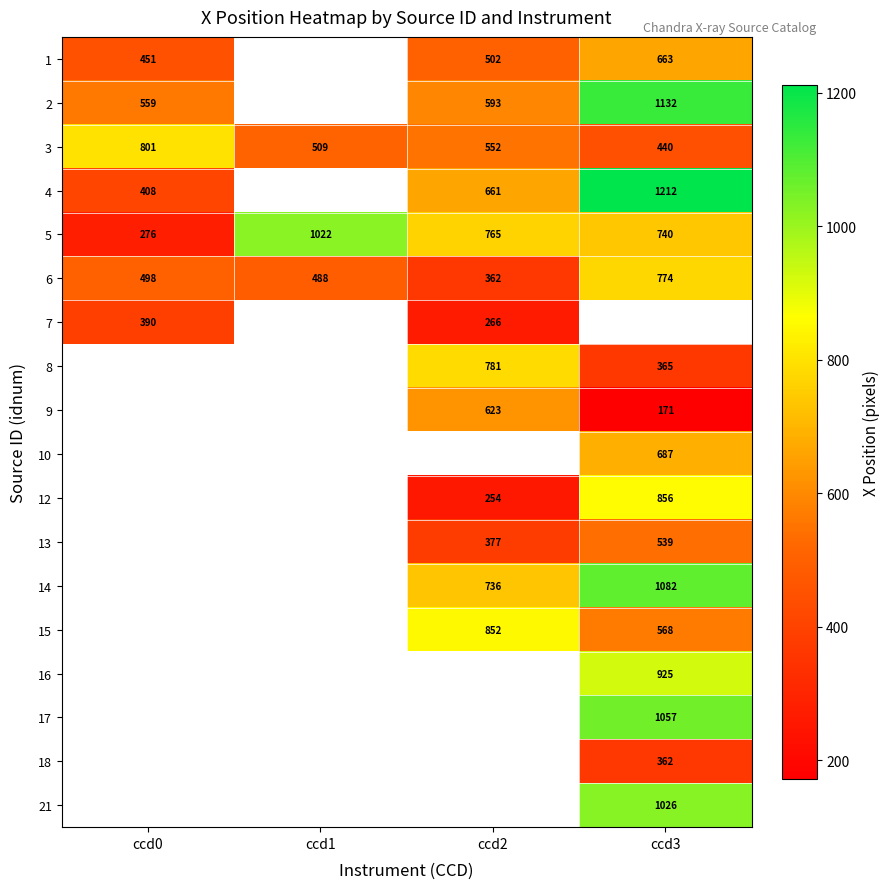

How many distinct data groups are displayed?

18